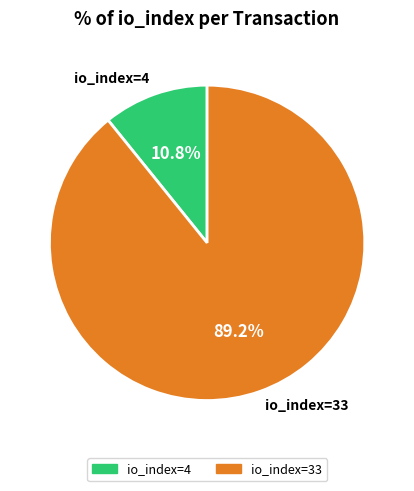

Is io_index=4 the majority of the pie?

No